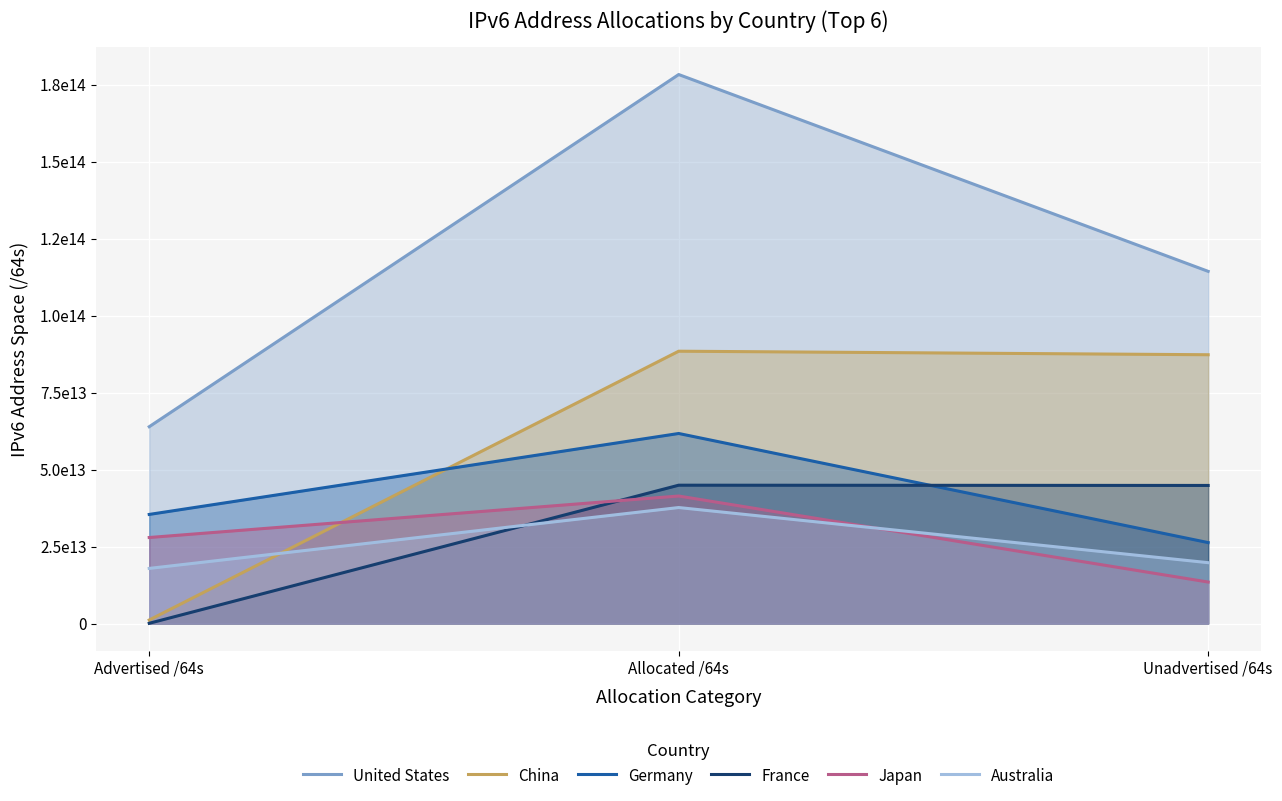

What is the highest value of the Germany series?

61705816309760